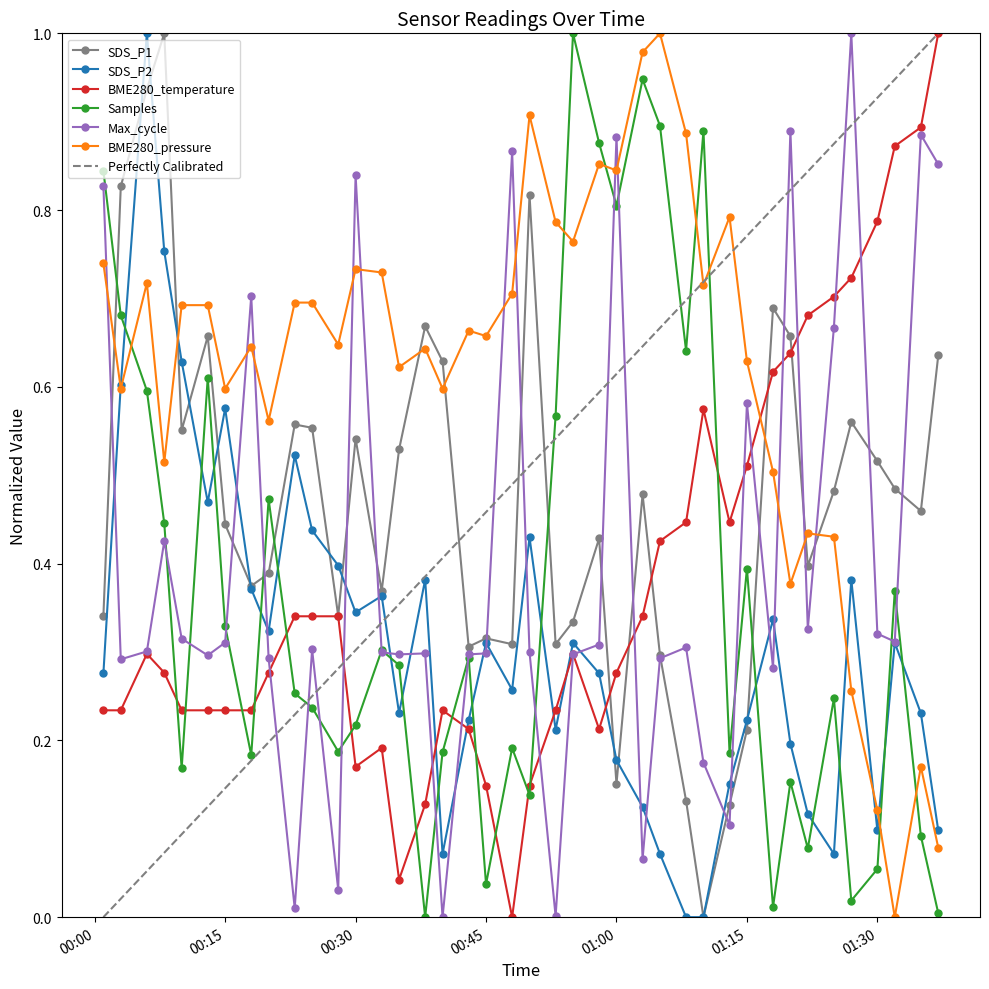

Which series has the widest spread of values?

SDS_P1